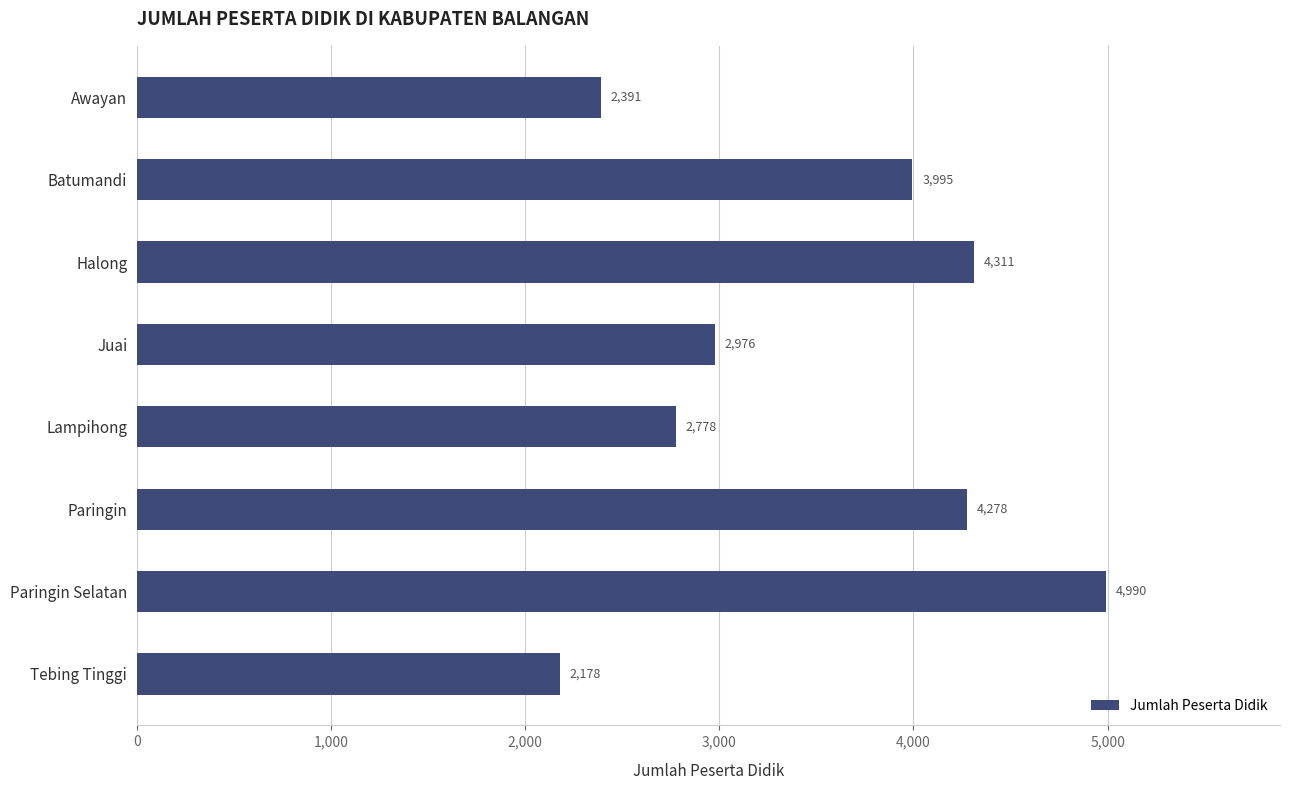

The value at Batumandi is 3995. True or false?

True